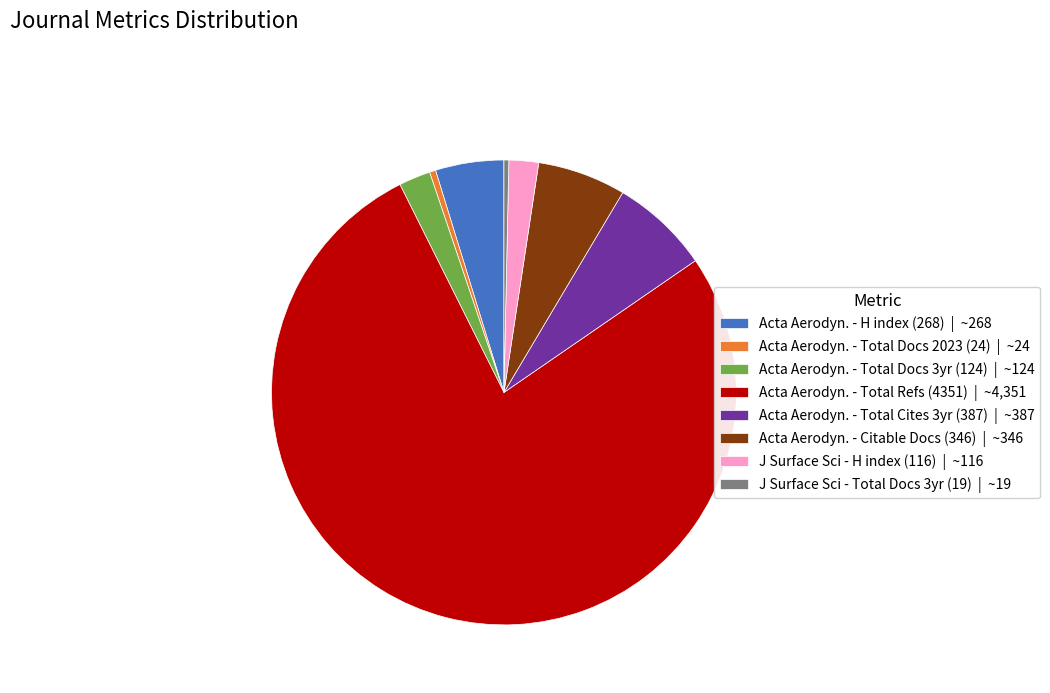

Do J Surface Sci - Total Docs 3yr (19) | ~19 and Acta Aerodyn. - Total Refs (4351) | ~4,351 together represent more than half of the pie?

Yes